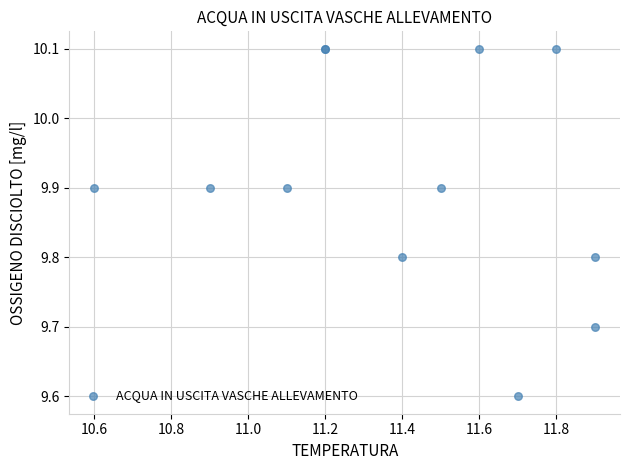

What Y value in the scatter plot is closest to 9?

9.6